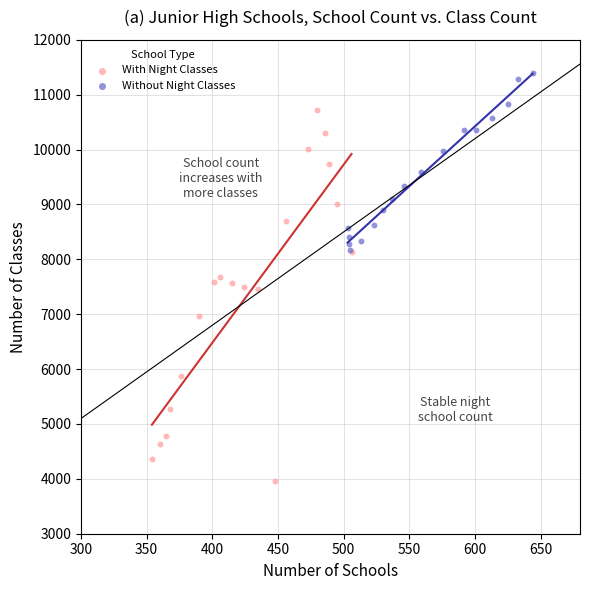

Which series contains the lowest Y value?

With Night Classes